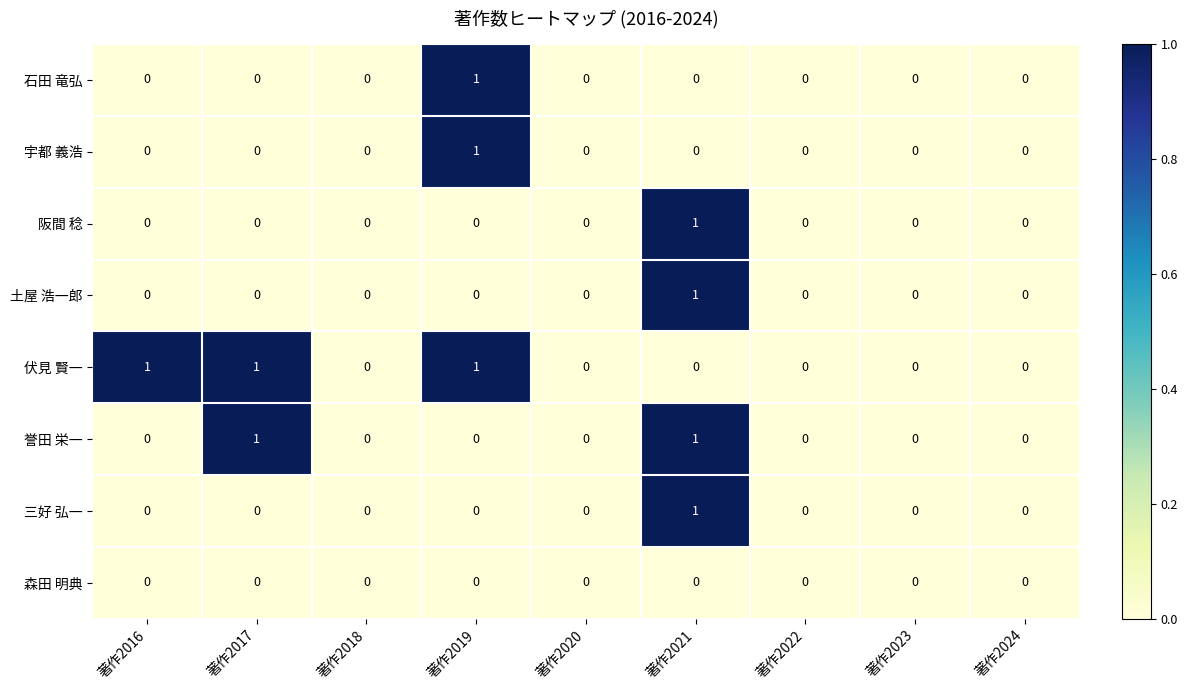

Which series has the largest total across all categories?

伏見 賢一